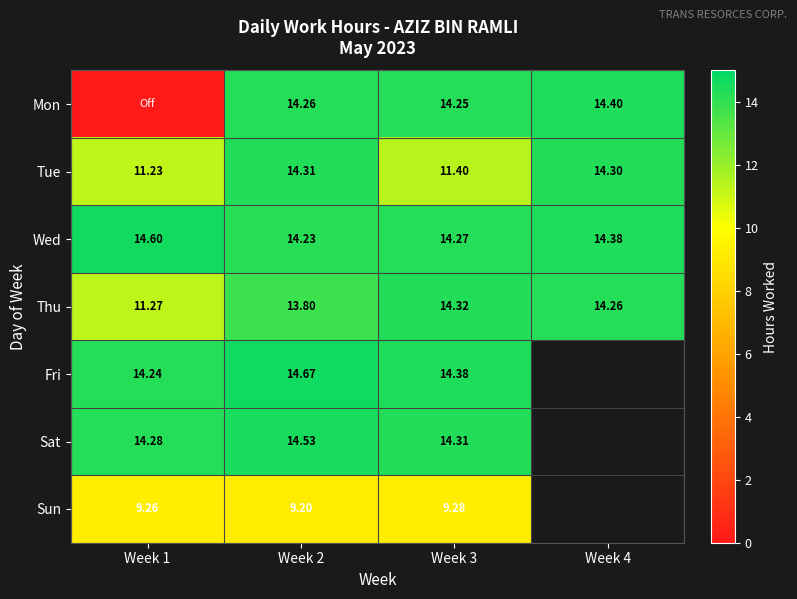

What is the greatest value displayed?

14.7